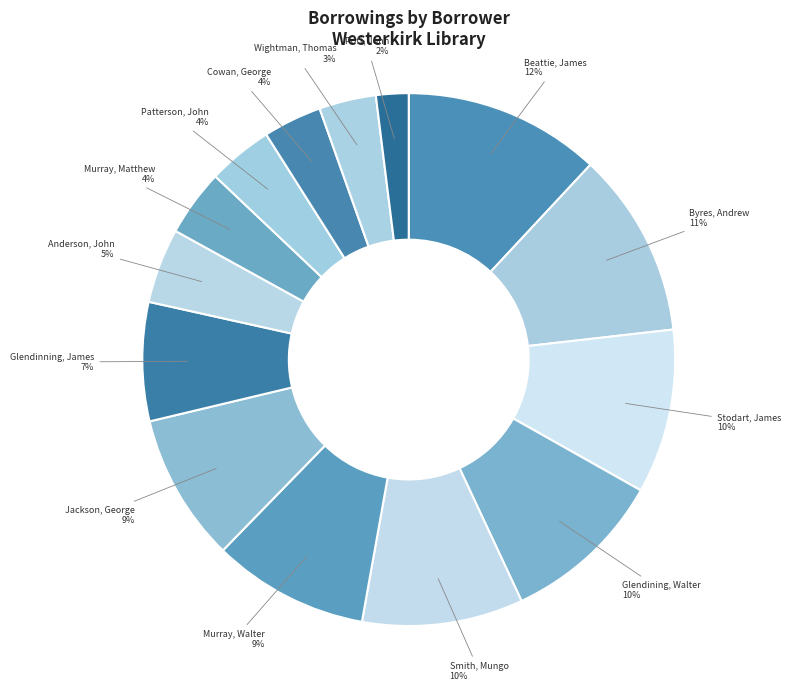

What is the largest slice in the pie chart?

Beattie, James